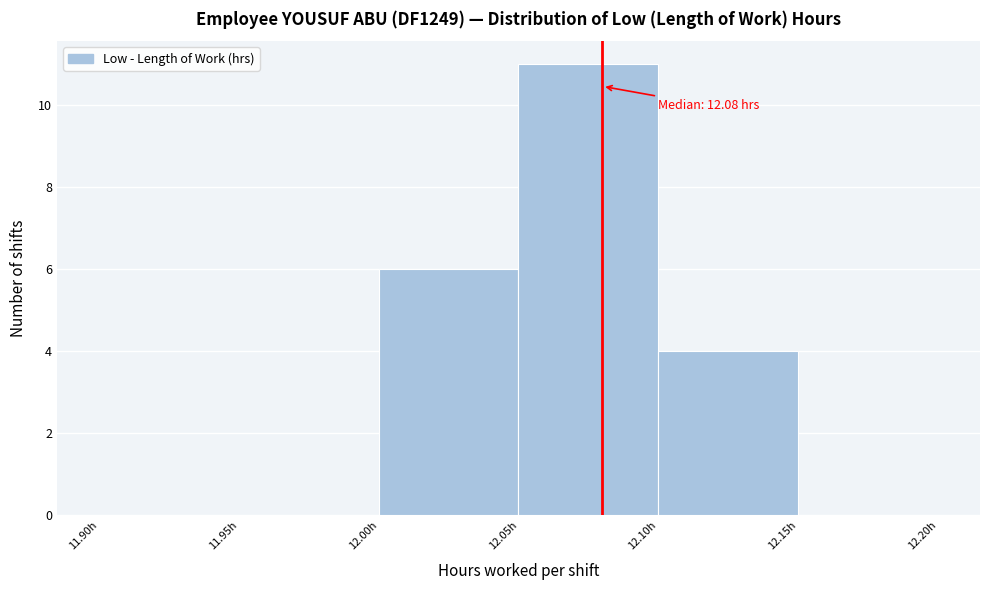

Over which range of the x-axis is the bar tallest?

12.05 to 12.10